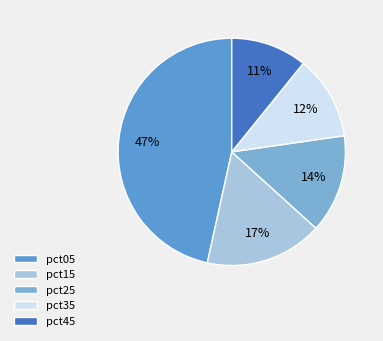

Is it true that pct45 is 1% of the pie?

False